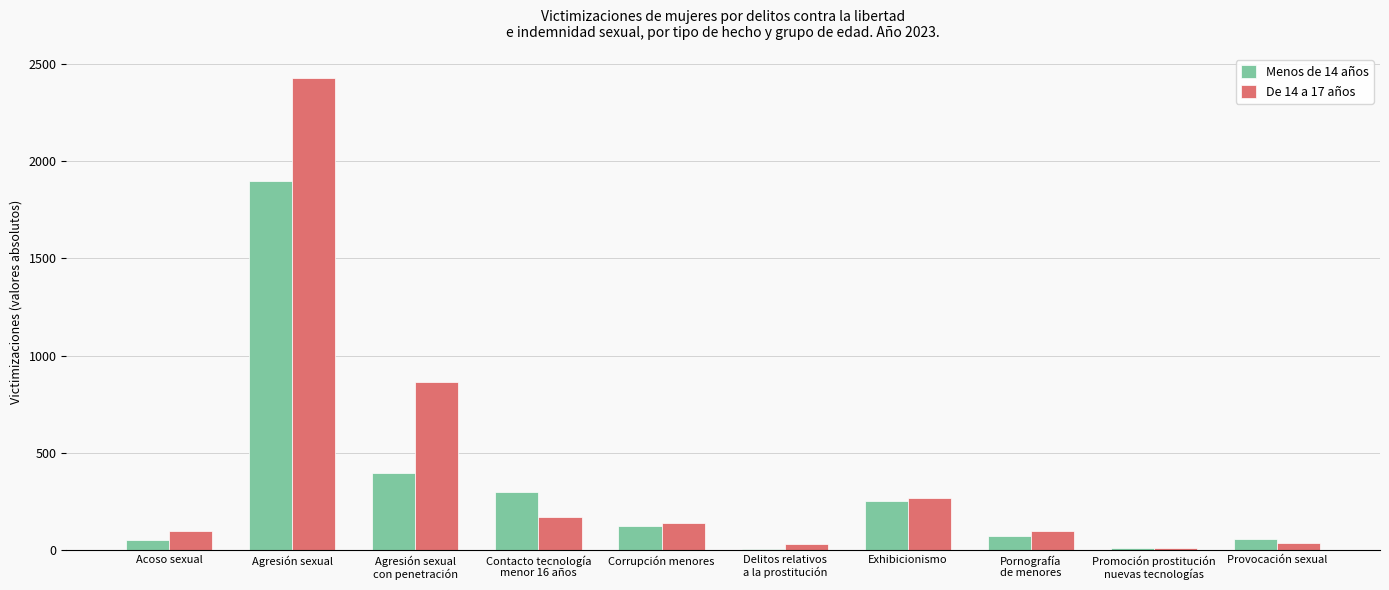

At which category is the sum across all series the highest?

Agresión sexual